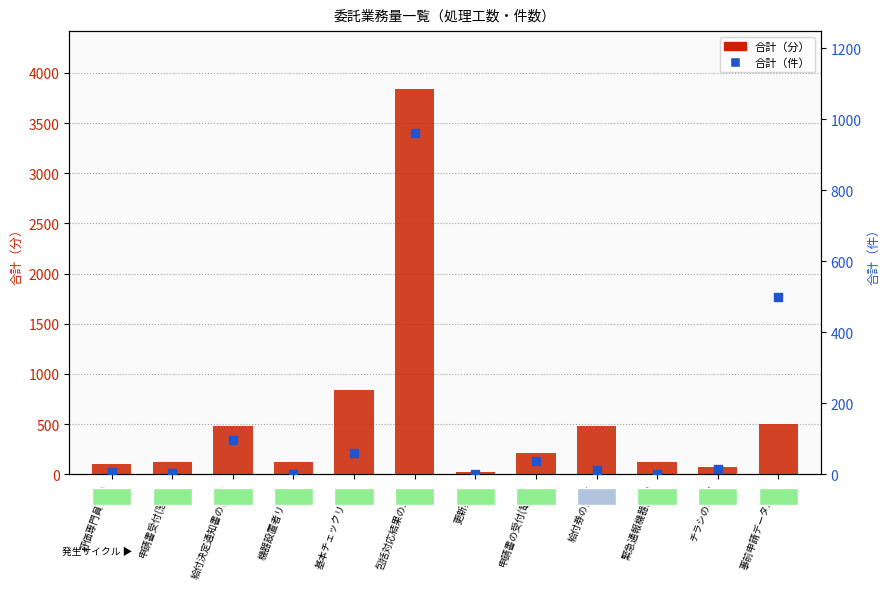

Which series has the largest total across all categories?

合計（分）